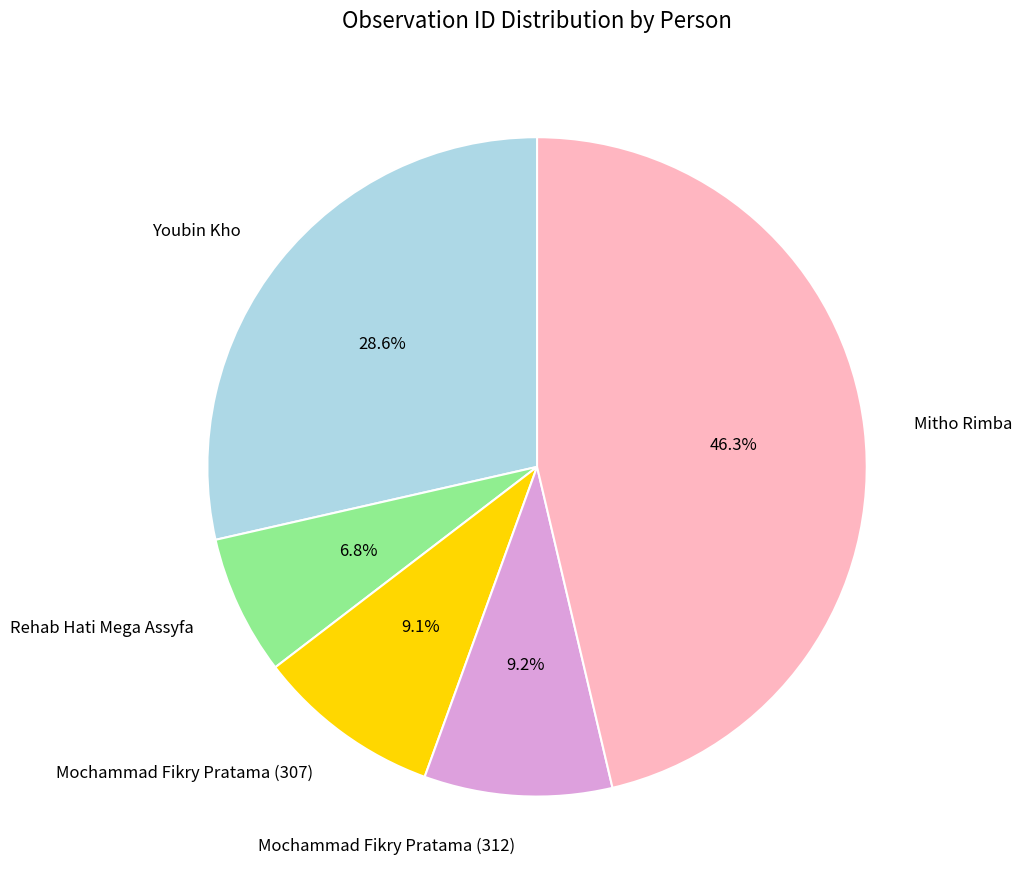

How many slices are in this pie chart?

5